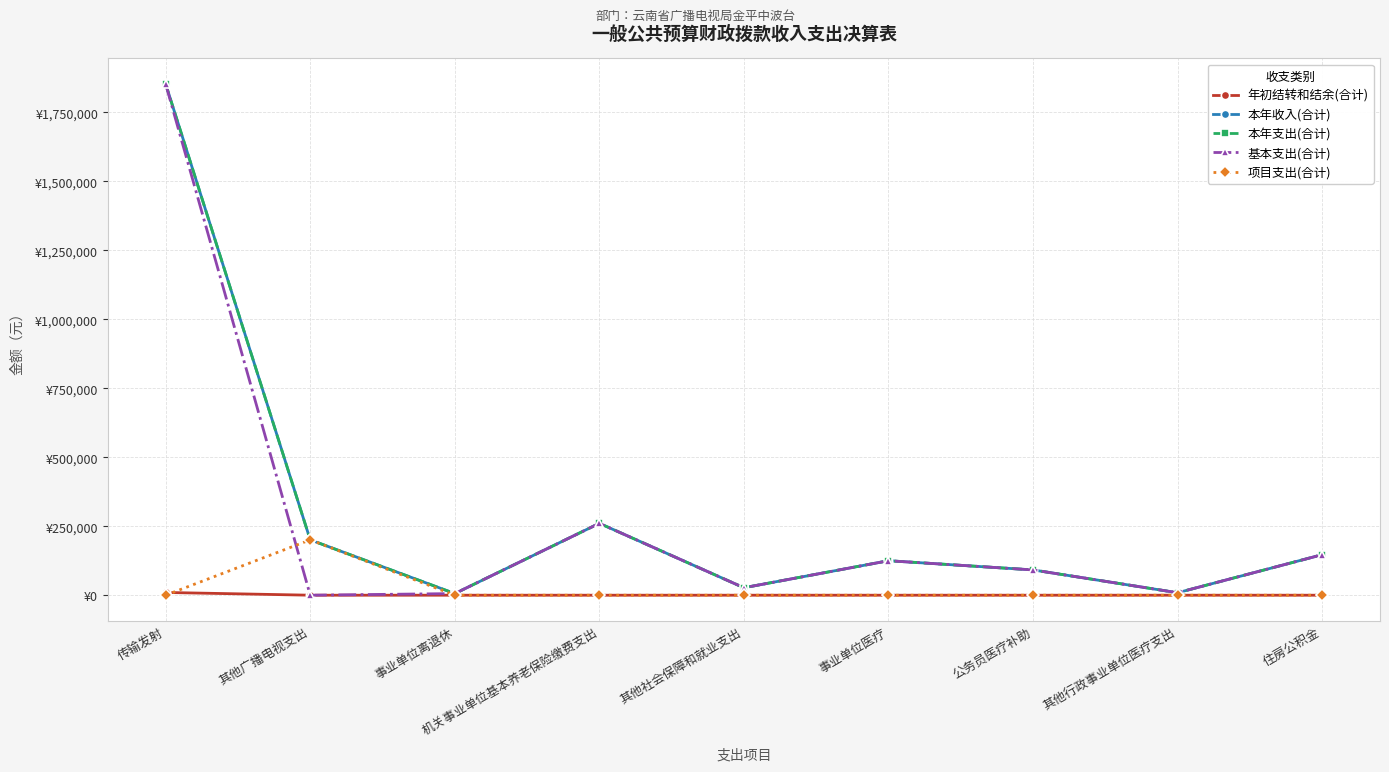

What is the highest value of the 项目支出(合计) series?

200740.0